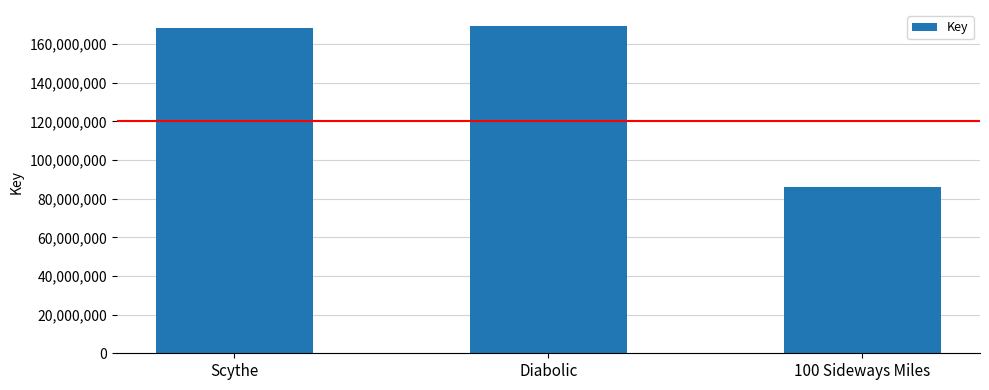

How many distinct data groups are displayed?

1